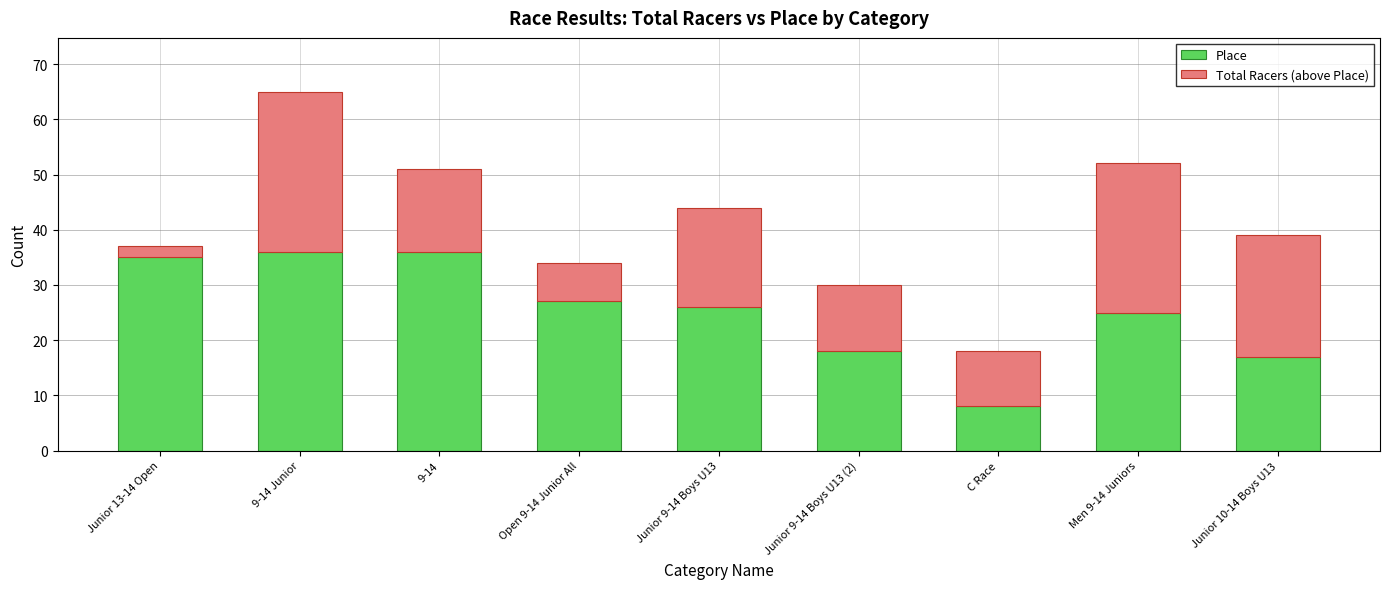

What is the value of the Place bar at the 6th from the left?

18